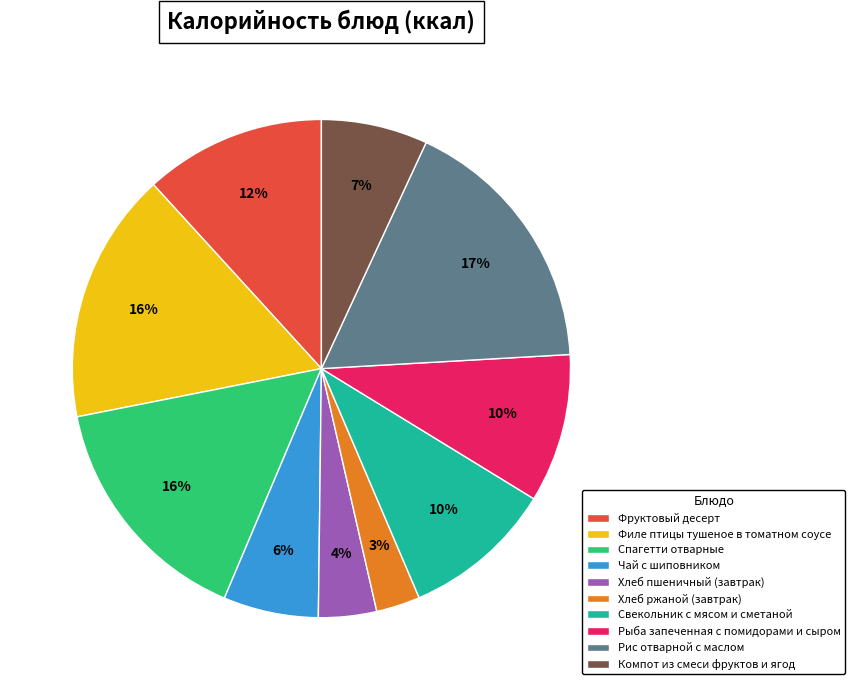

Count the number of slices in the pie.

10